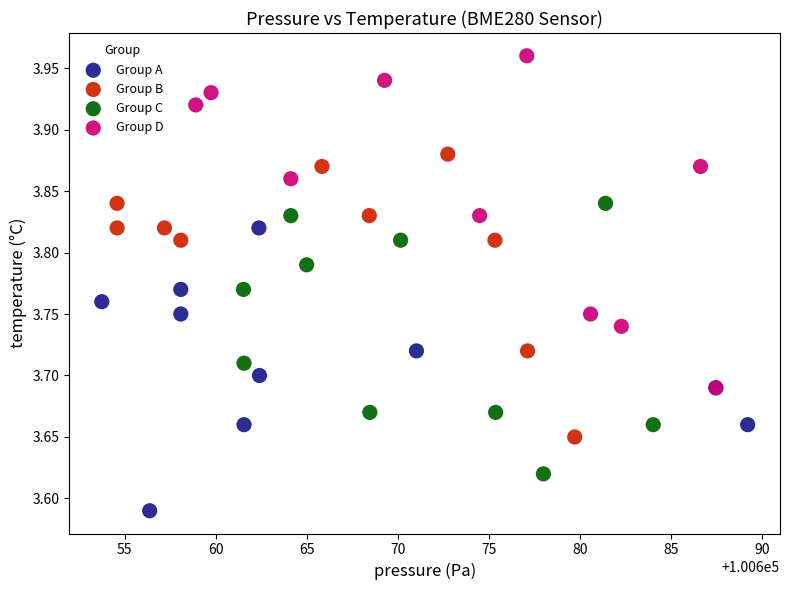

Which series contains the highest Y value?

Group D